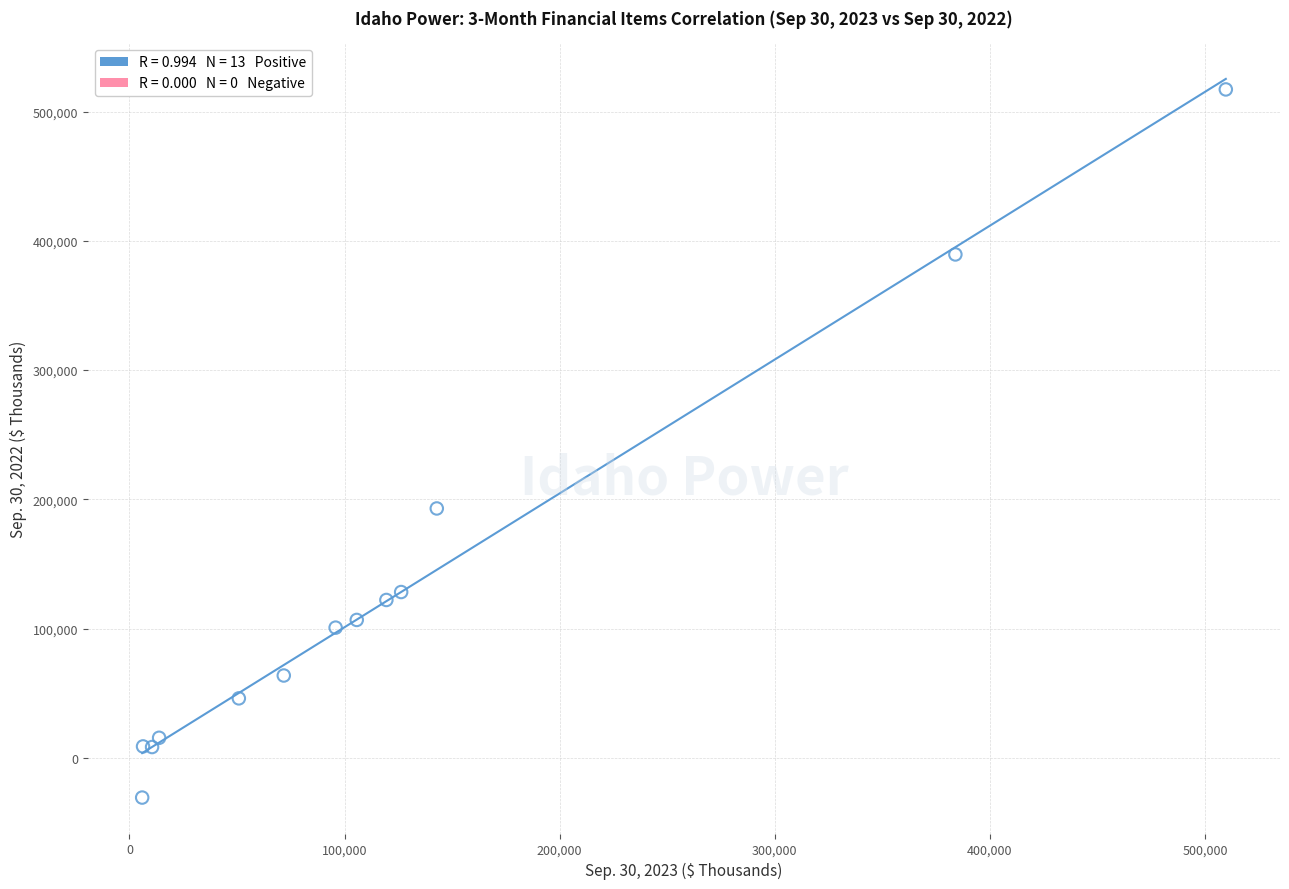

What Y value in the scatter plot is closest to 243147?

192884